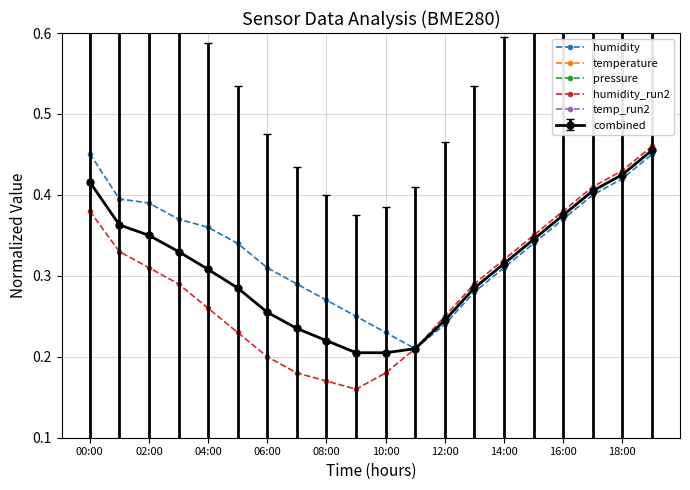

How many humidity_run2 values are between 0 and 1?

20